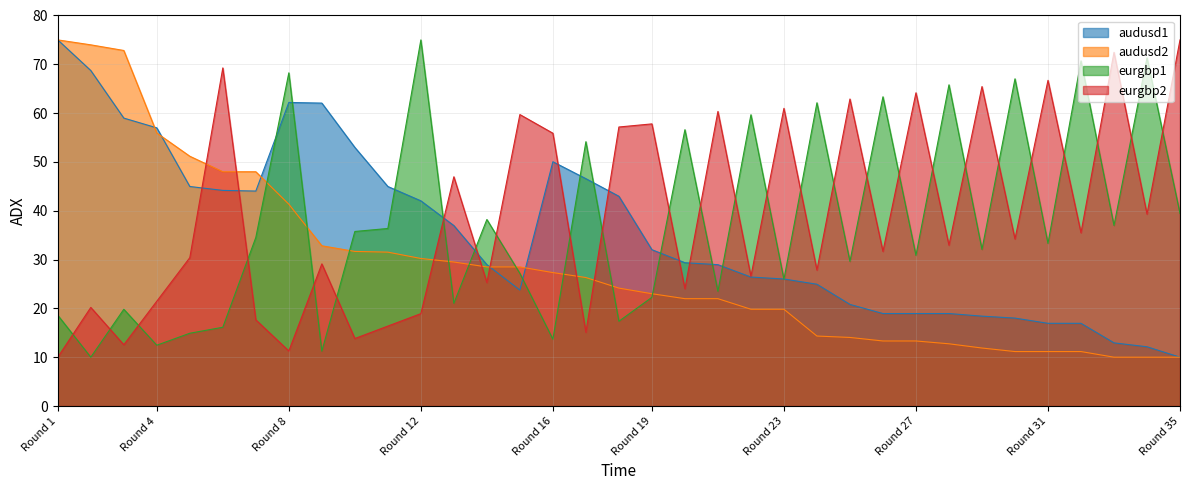

What is the minimum value for audusd1?

10.0